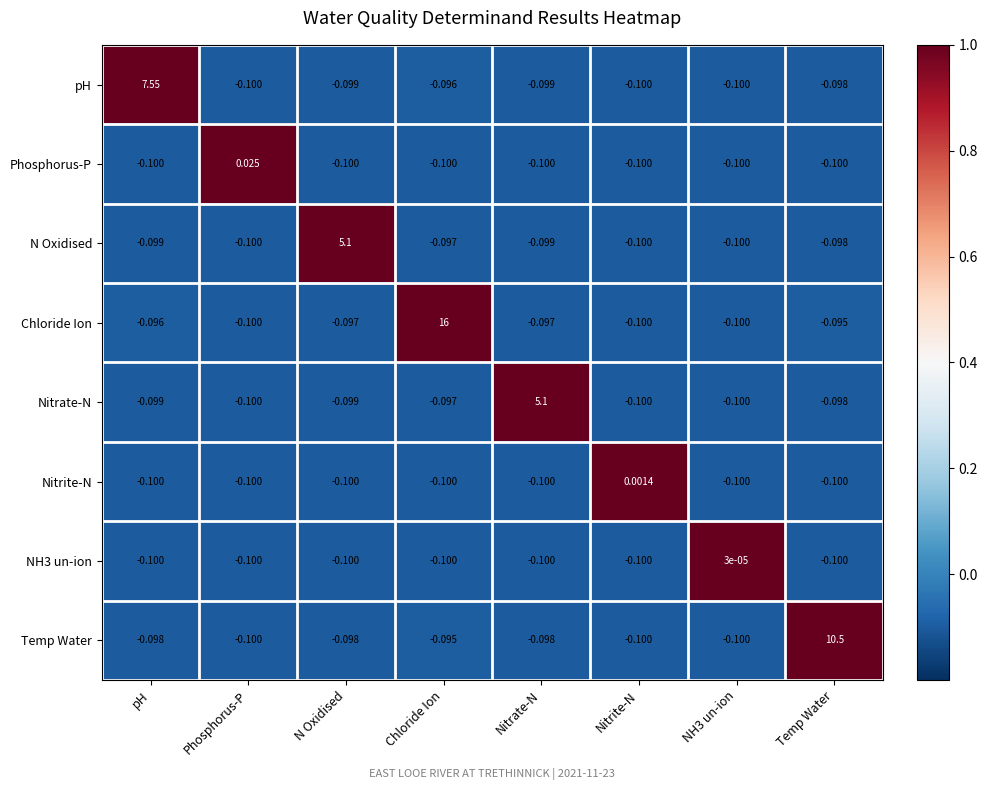

What is the total value across all series at Temp Water?

9.8